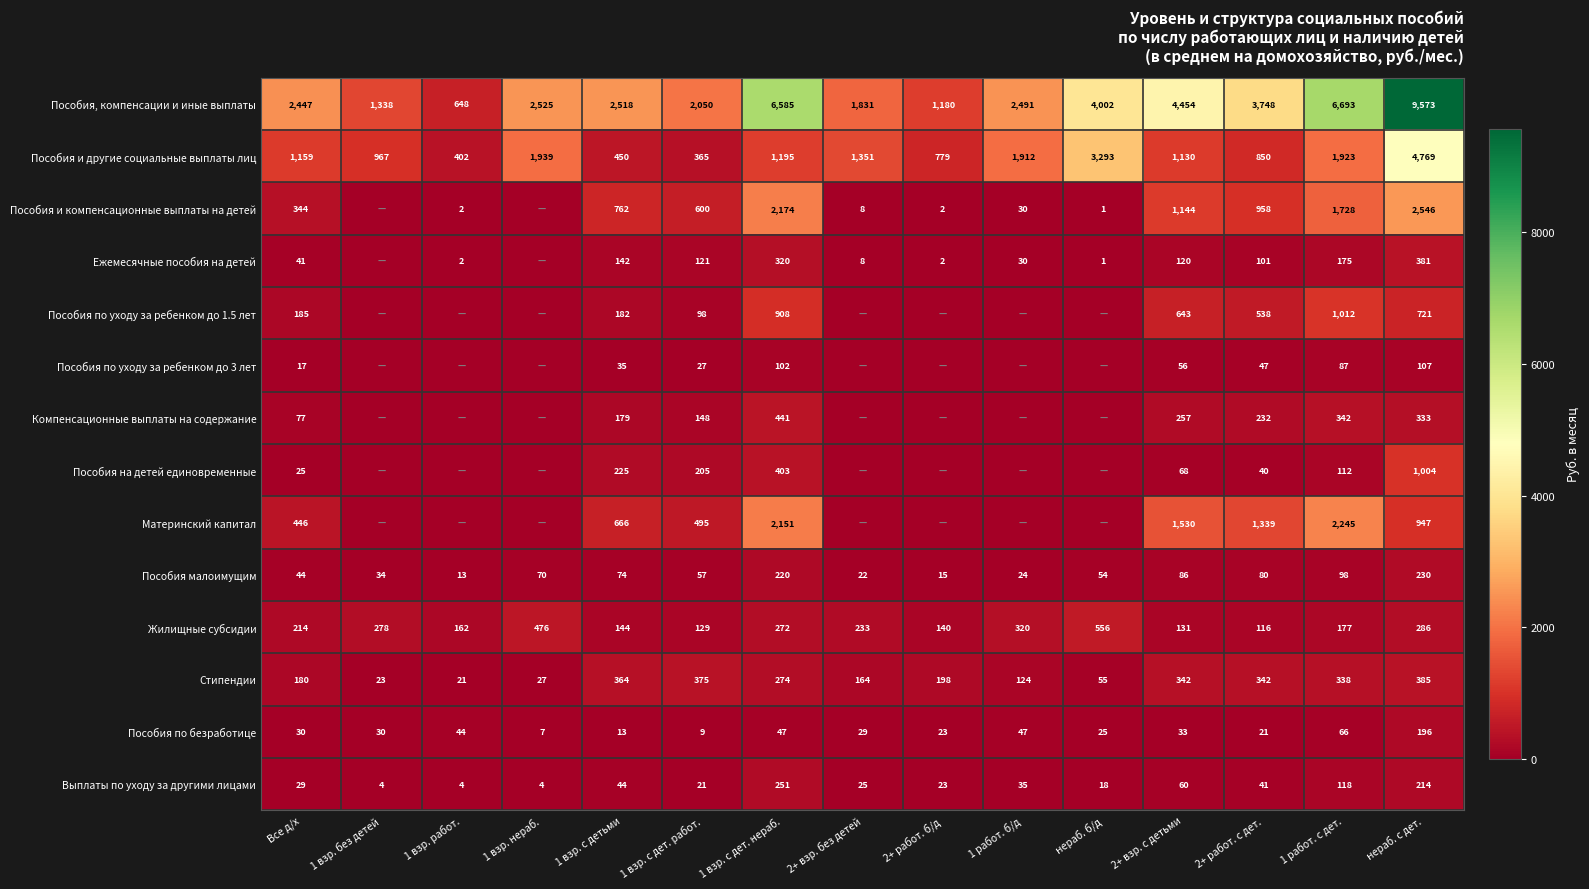

What is the spread (max minus min) of values at 1 взр. с дет. нераб.?

6537.3